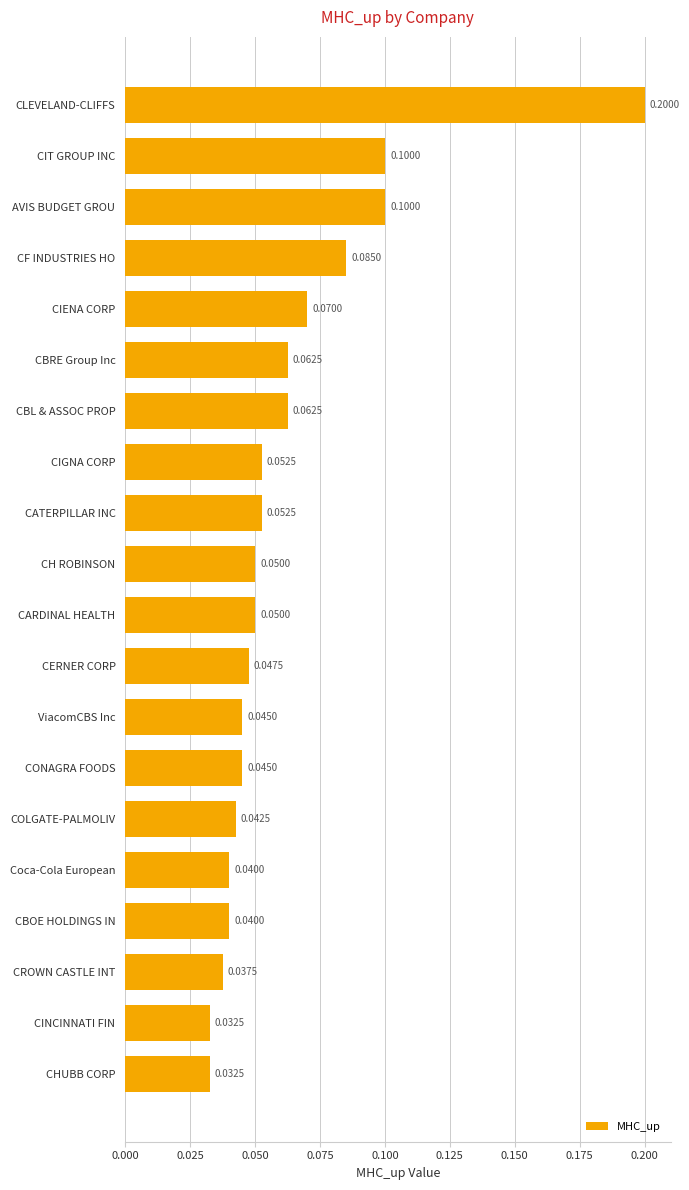

Between CINCINNATI FIN and CARDINAL HEALTH, which is larger?

CARDINAL HEALTH